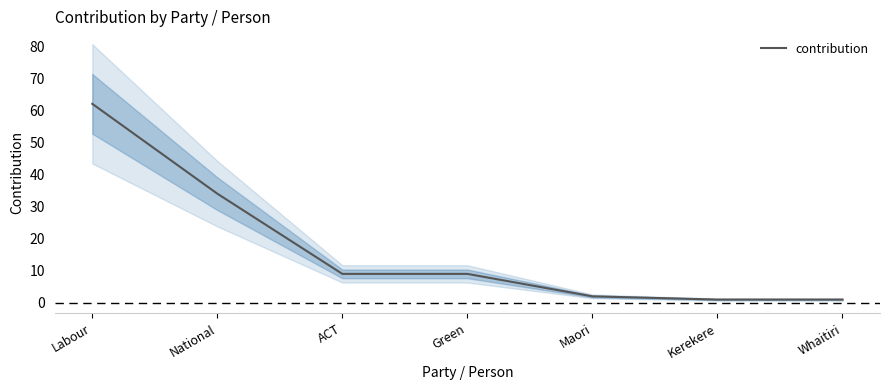

Reading left to right, transcribe all the data shown in this chart.

62	34	9	9	2	1	1